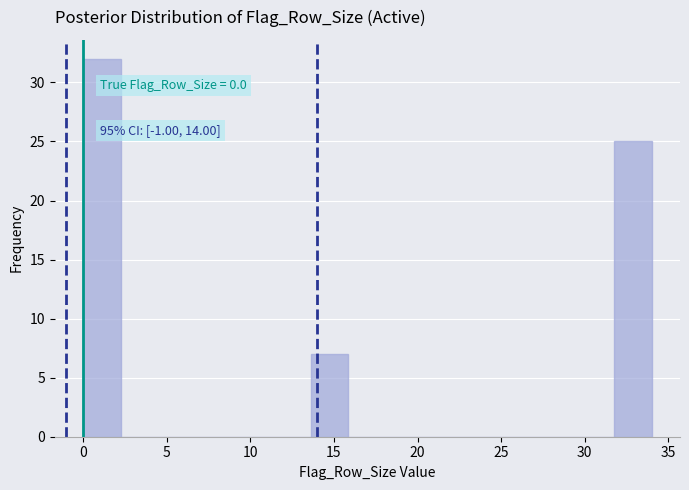

Which range on the x-axis has the tallest bar?

0.0 to 2.5